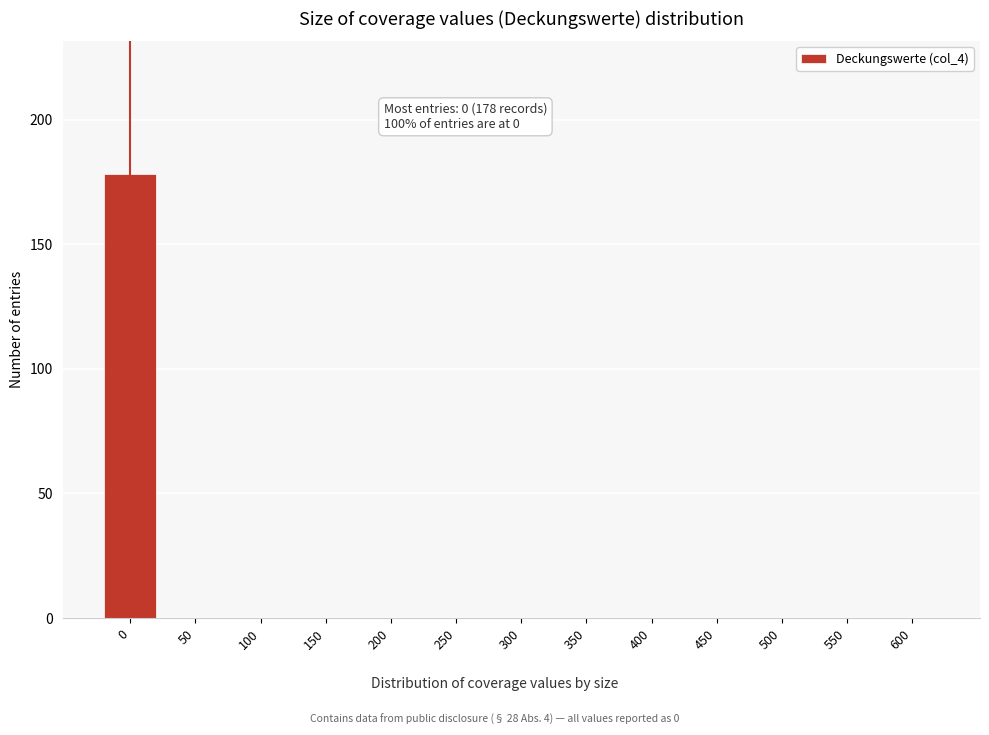

Reading left to right, list all the values displayed in this chart.

0=178	50=0	100=0	150=0	200=0	250=0	300=0	350=0	400=0	450=0	500=0	550=0	600=0